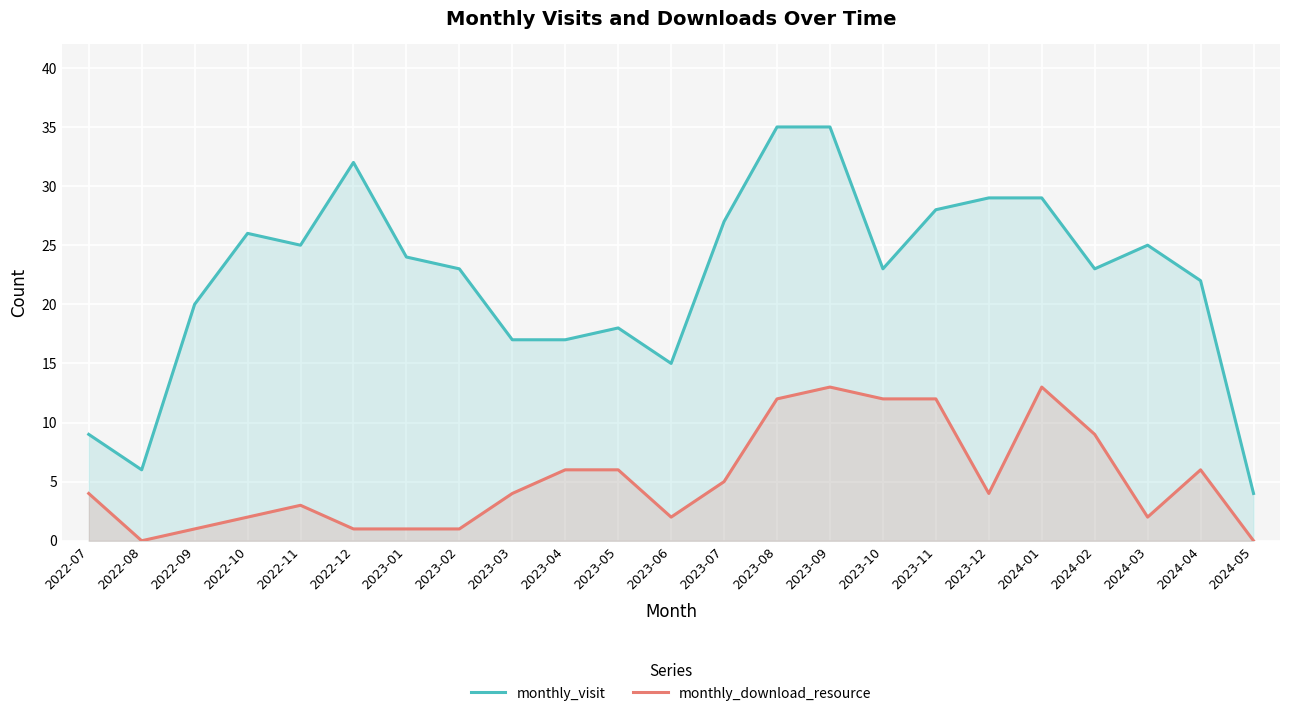

How many data points in monthly_download_resource are less than 4?

10